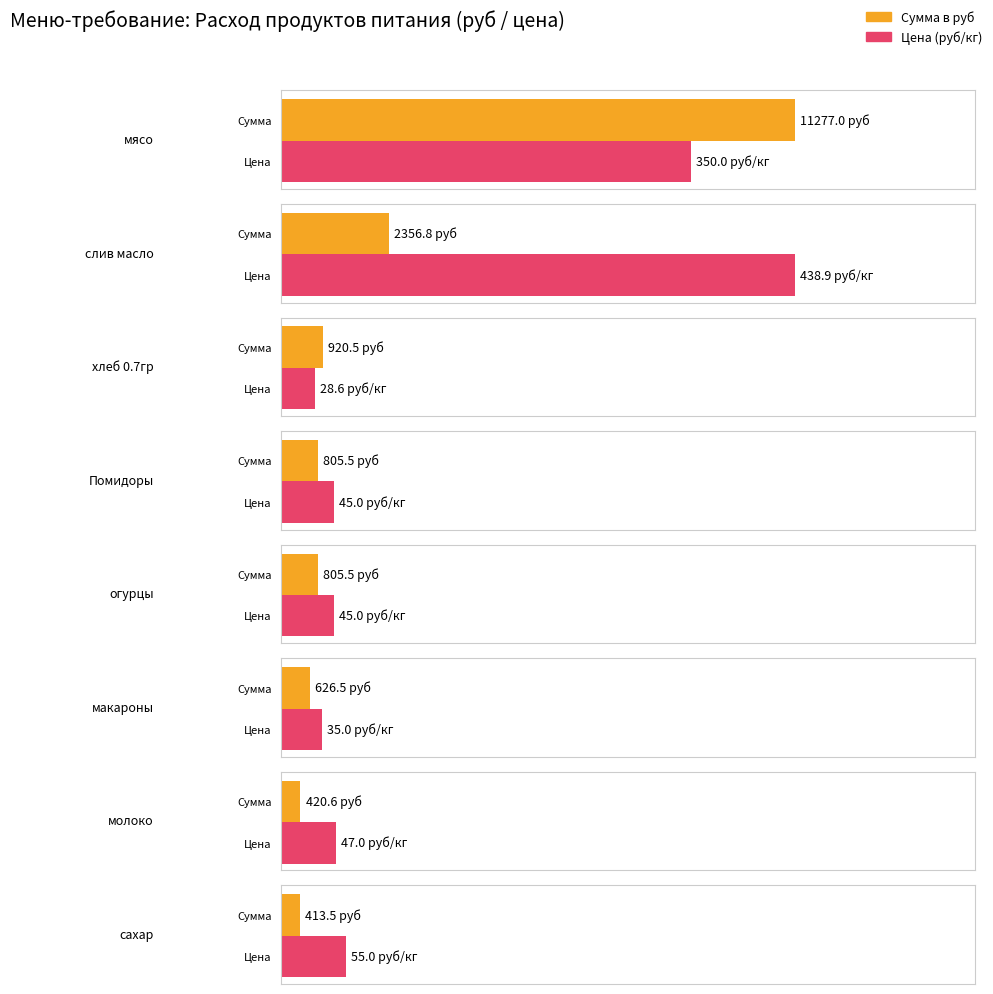

True or false: Цена has a value of 33.9 at морковь.

False